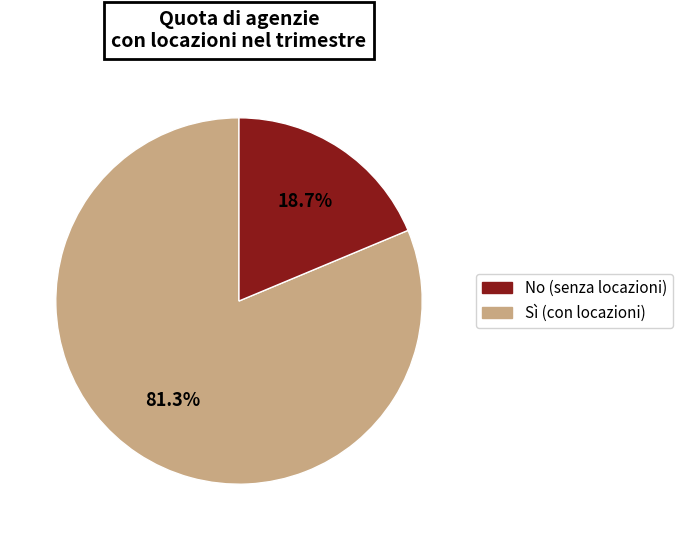

How many slices are in this pie chart?

2